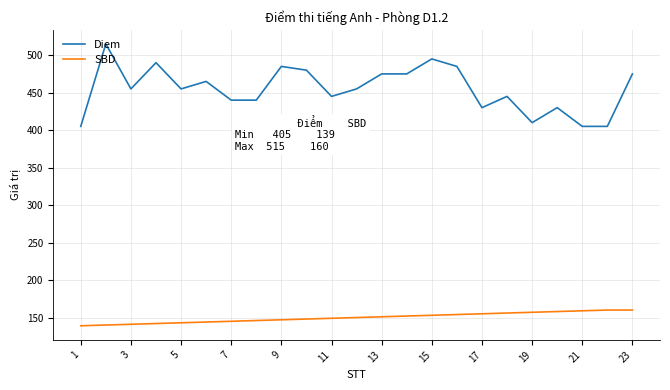

What is the maximum value for Diem?

515